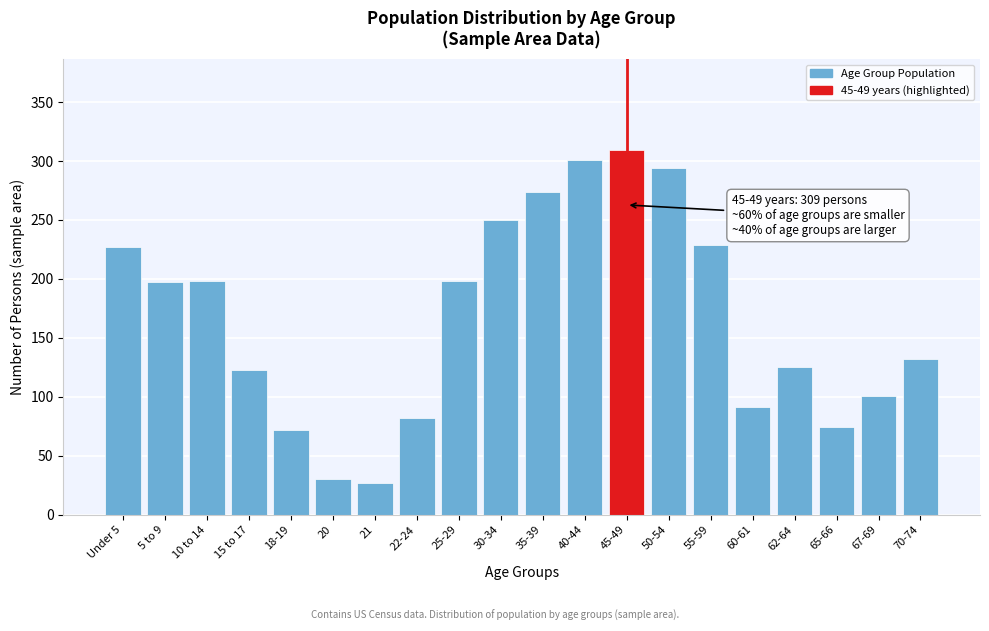

True or false: the data shows 57 at 60-61.

False